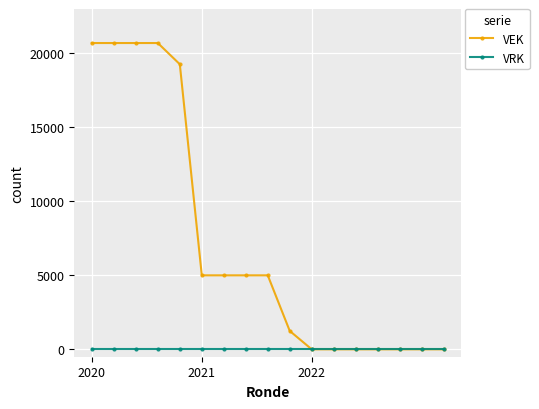

What is the average value of the VEK series?

7253